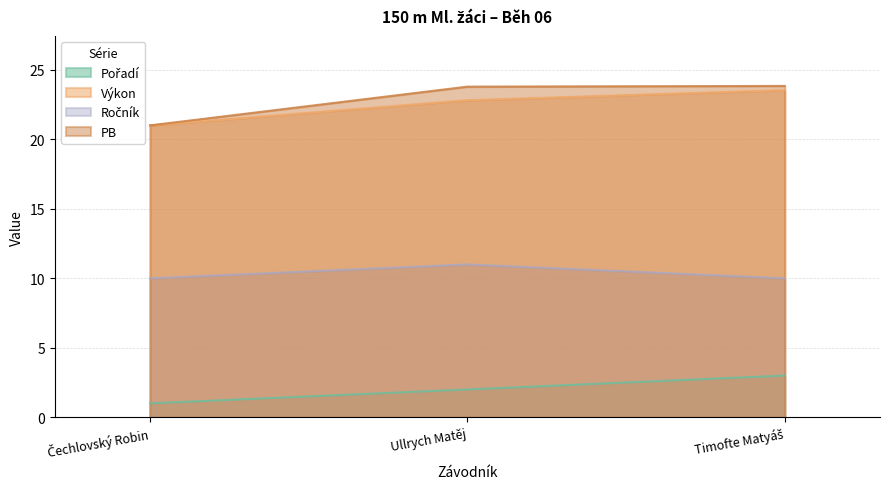

What position from the left is Ullrych Matěj?

2